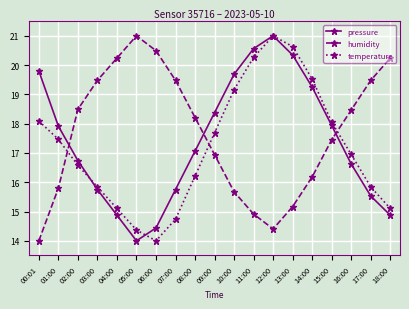

True or false: pressure has more than 2 points higher than both neighbors.

False